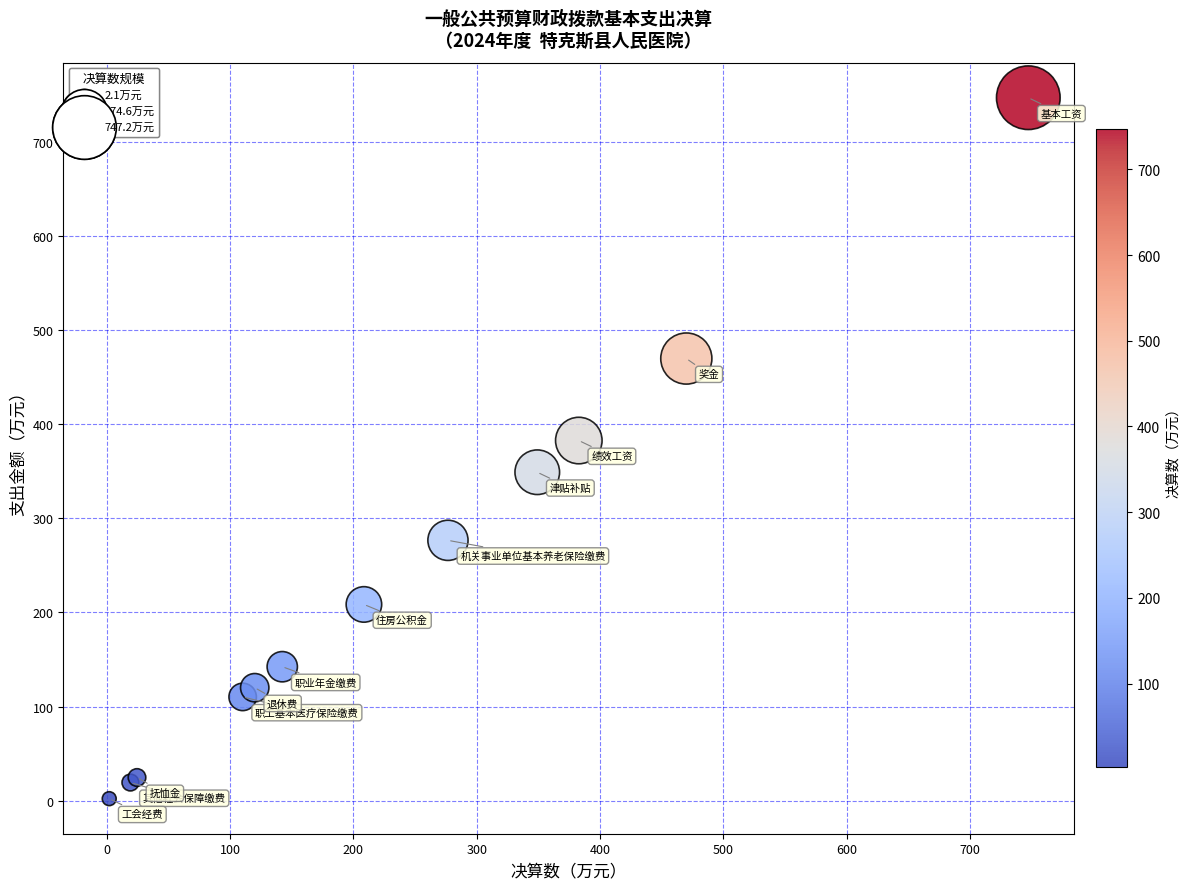

What Y value in the scatter plot is closest to 374?

382.8